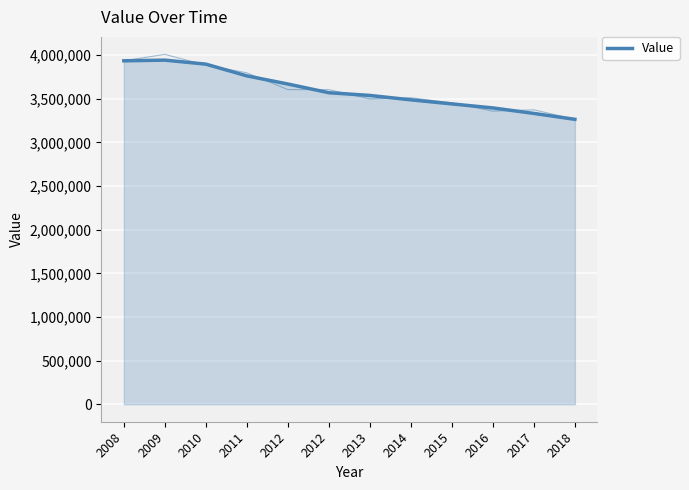

What value does the data have at 2014?

3487616.0